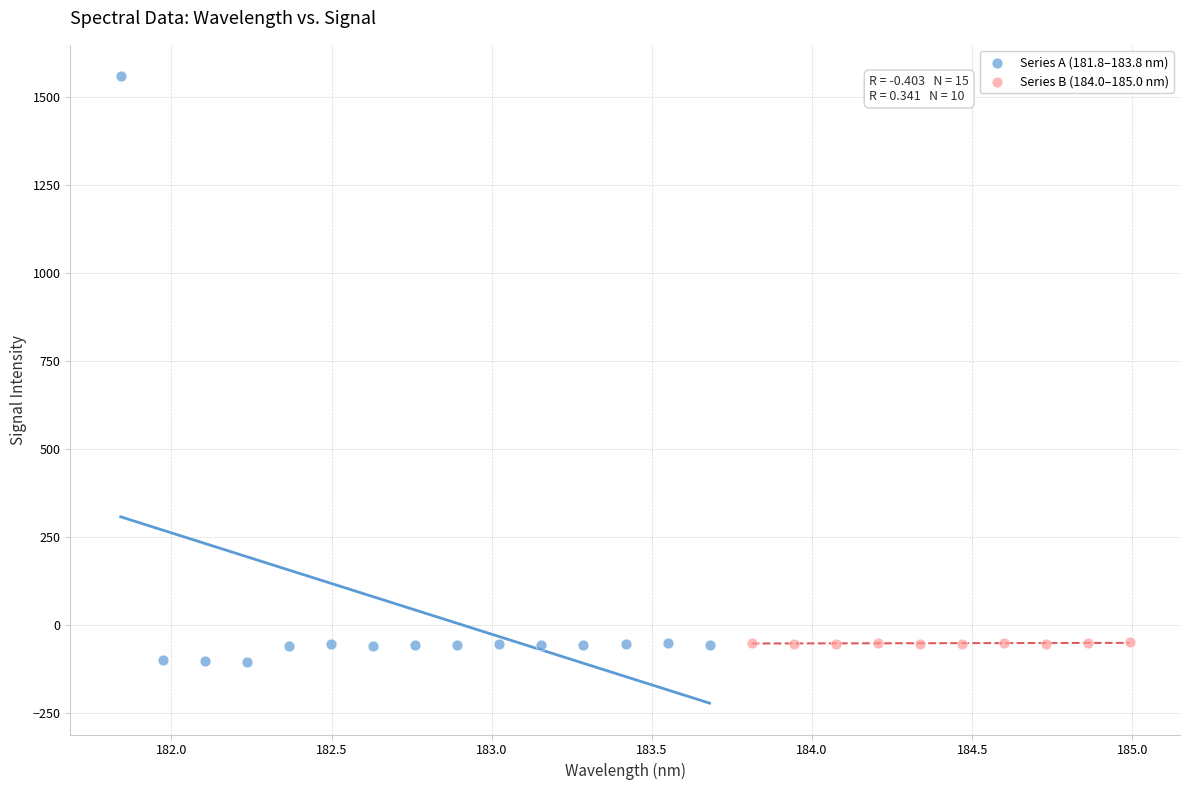

Which series has the largest Y range (max minus min)?

Series A (181.8–183.8 nm)